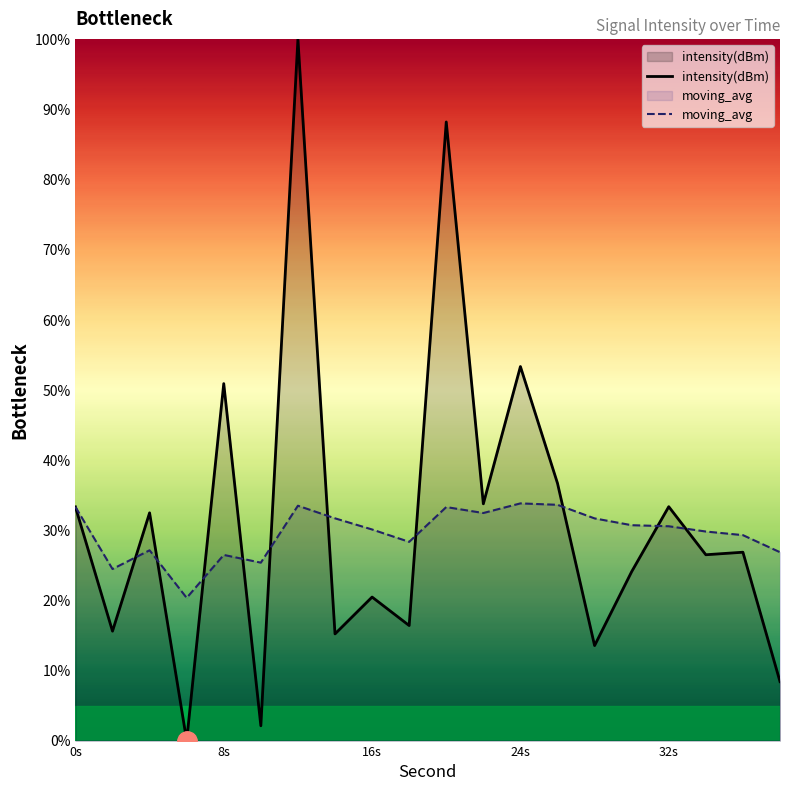

List the series in order of their peak value, lowest first.

moving_avg, intensity(dBm)